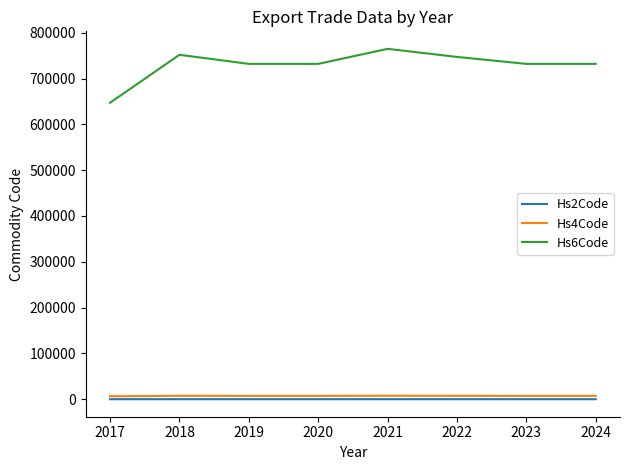

Is this an area chart (filled region under the line)?

No